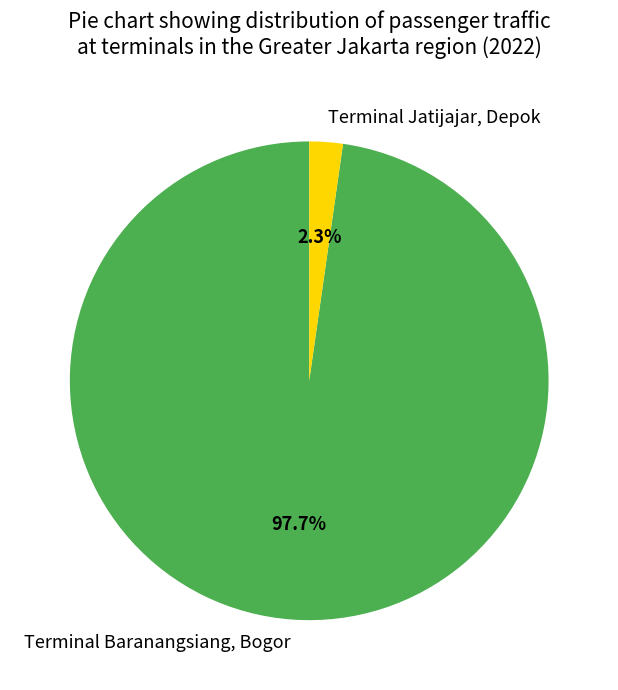

Count the number of slices in the pie.

2